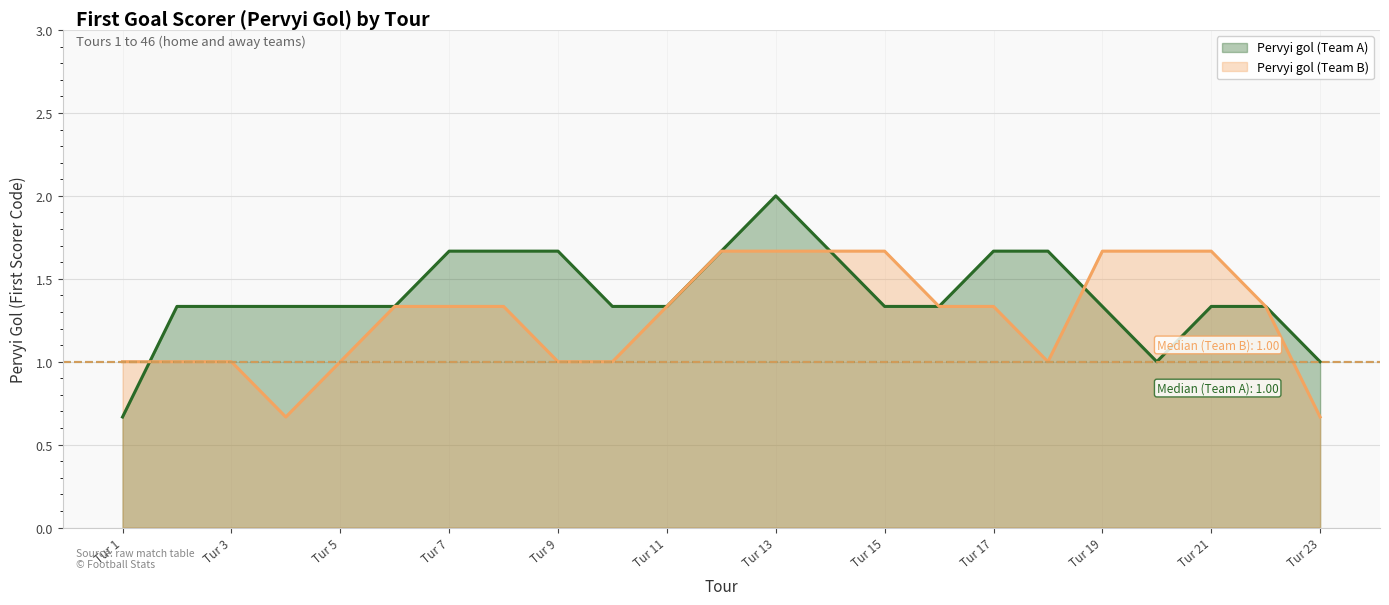

At Tur 7, list the series in order from largest to smallest.

Pervyi gol (Team A), Pervyi gol (Team B)